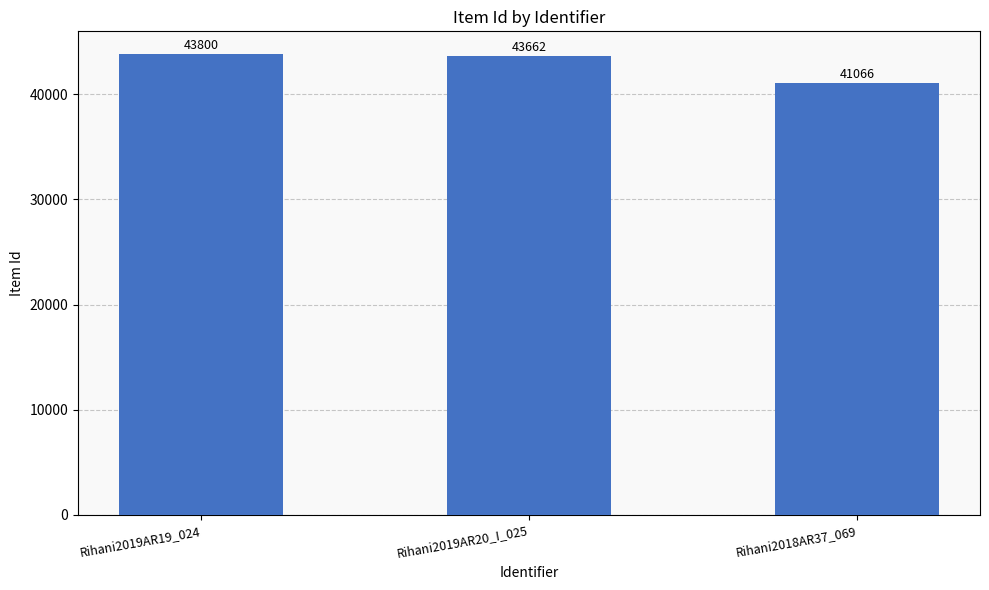

What is the average value?

42843